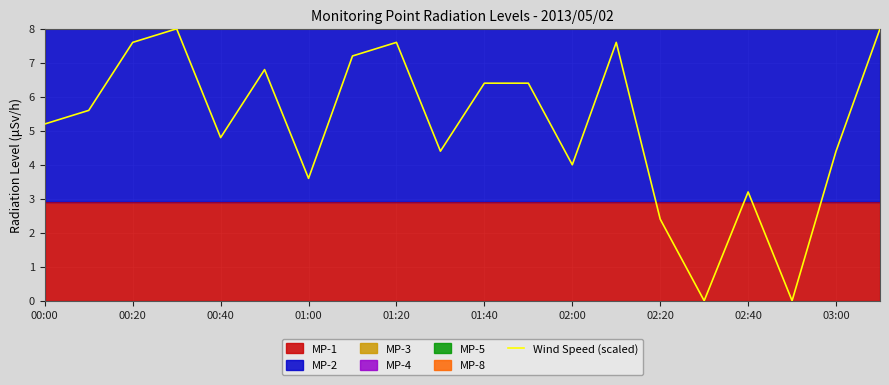

How many data points does each series have?

20